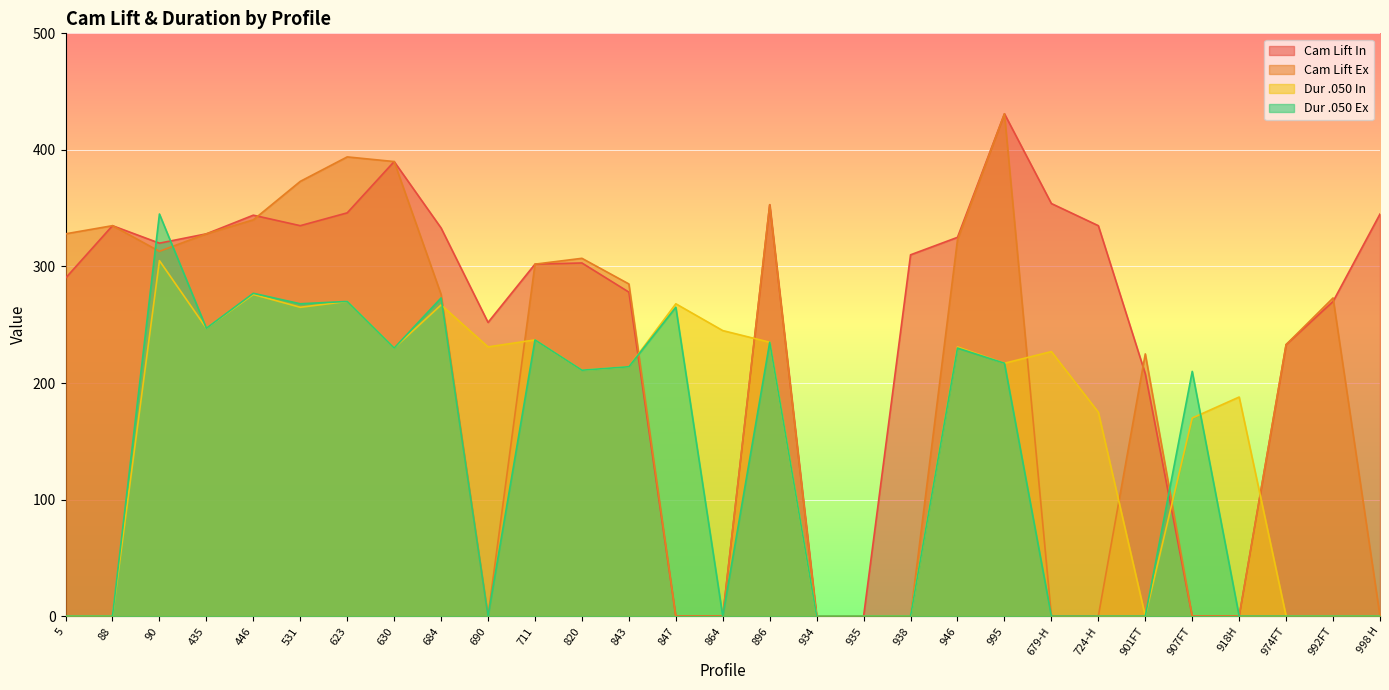

How many data points in Cam Lift Ex are above 276?

14